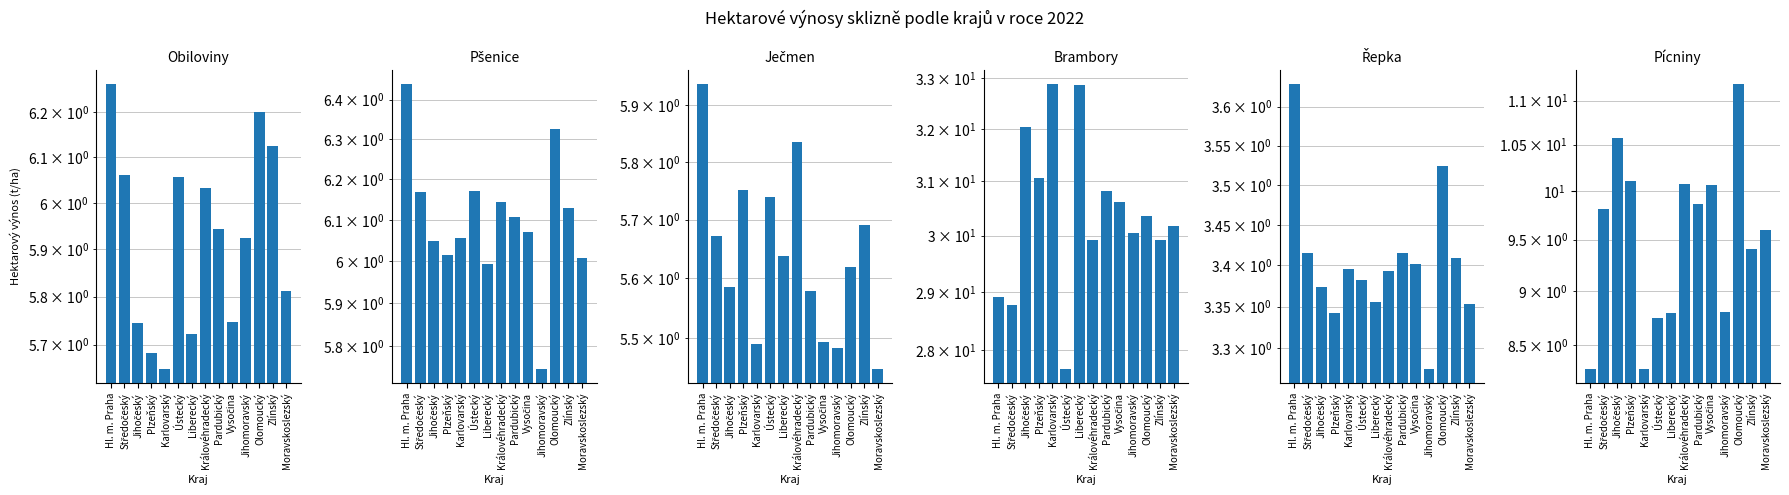

What is the label of the 11th bar from the right?

Plzeňský